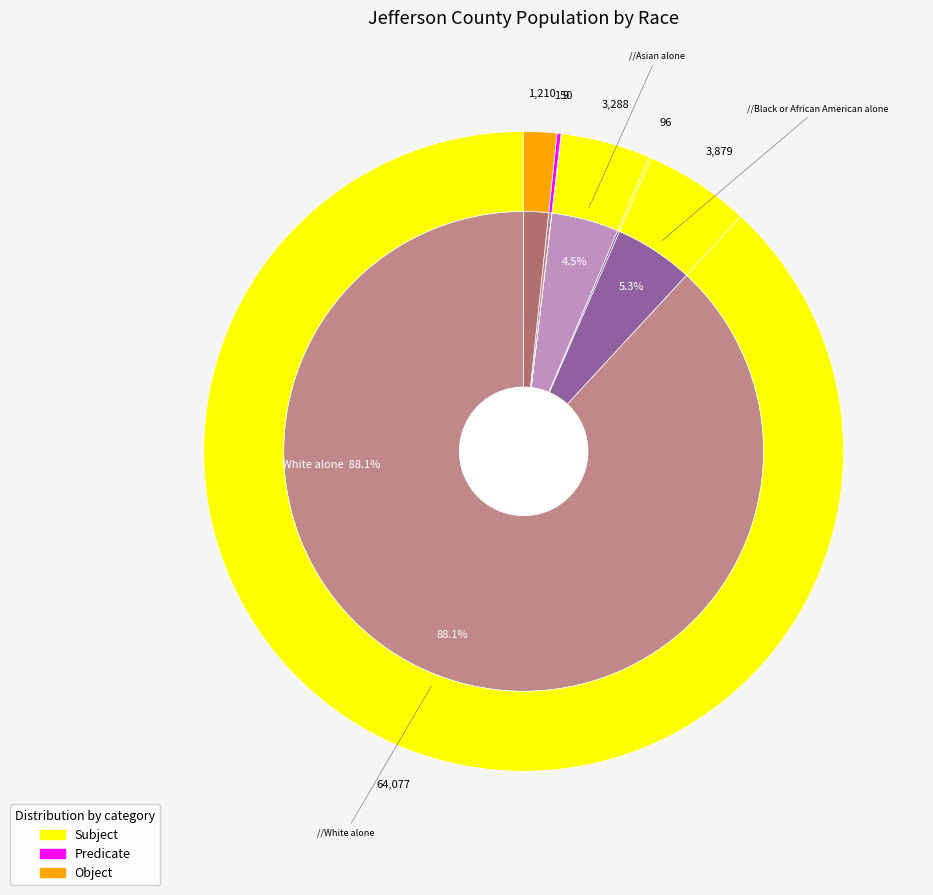

Rank the categories by value from highest to lowest.

White alone, Black or African American alone, Asian alone, Two or More Races, Some Other Race alone, American Indian and Alaska Native, Native Hawaiian and Other Pacific